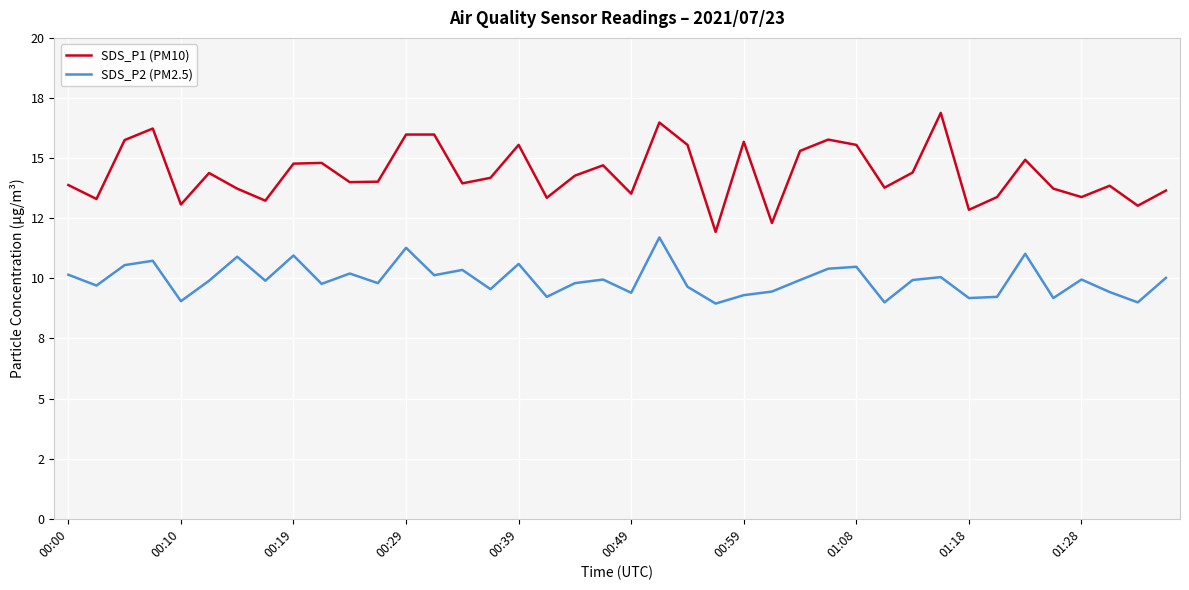

Does the chart have visible grid lines?

Yes